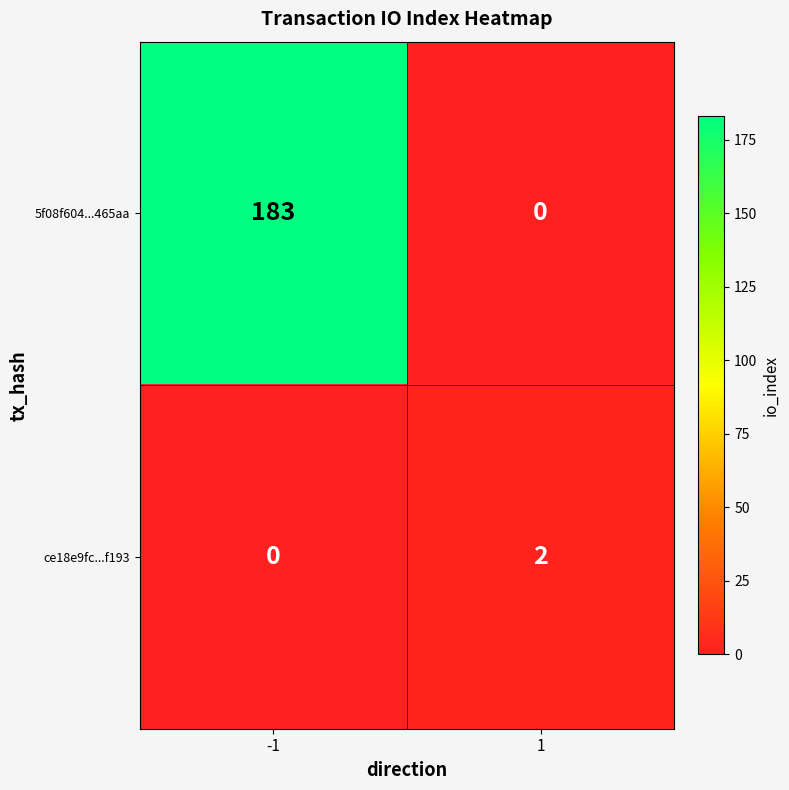

Is it true that 5f08f604...465aa equals 183 at -1?

True